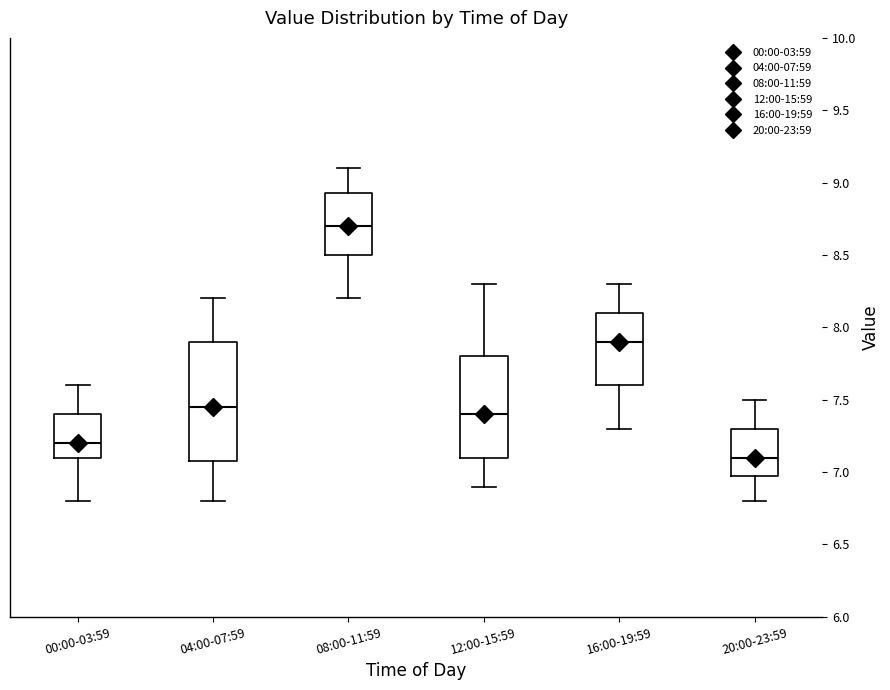

Where does the median line of the box for 16:00-19:59 sit on the y-axis? The values are not printed on the chart, so give them approximately, as read against the axis.

7.90